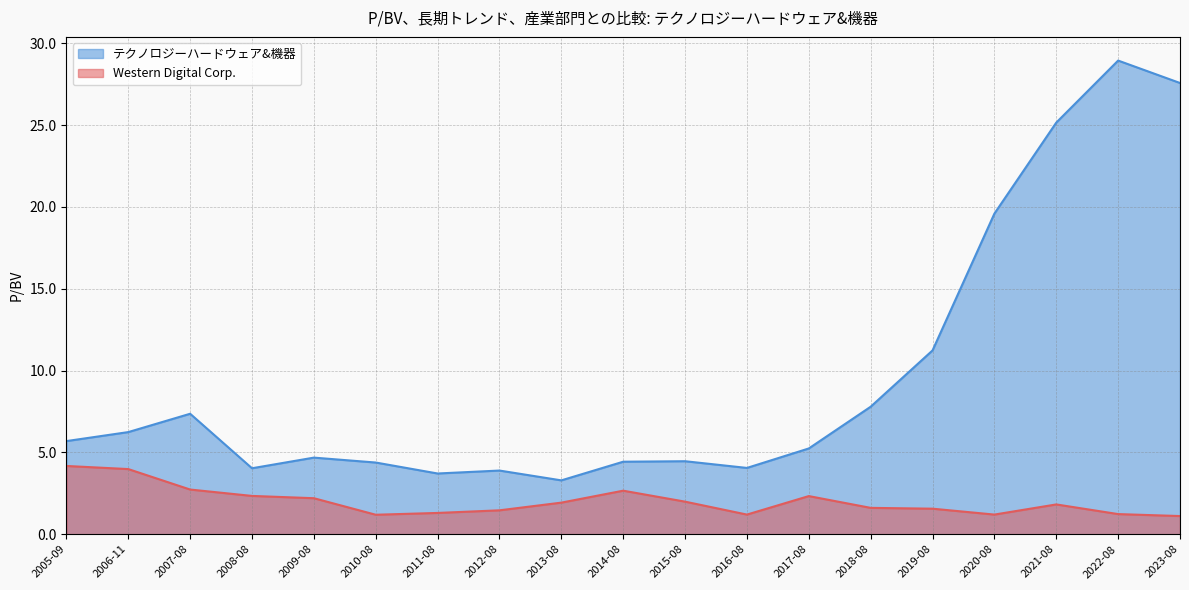

True or false: Western Digital Corp. has a value of 0.5 at 2012-08.

False